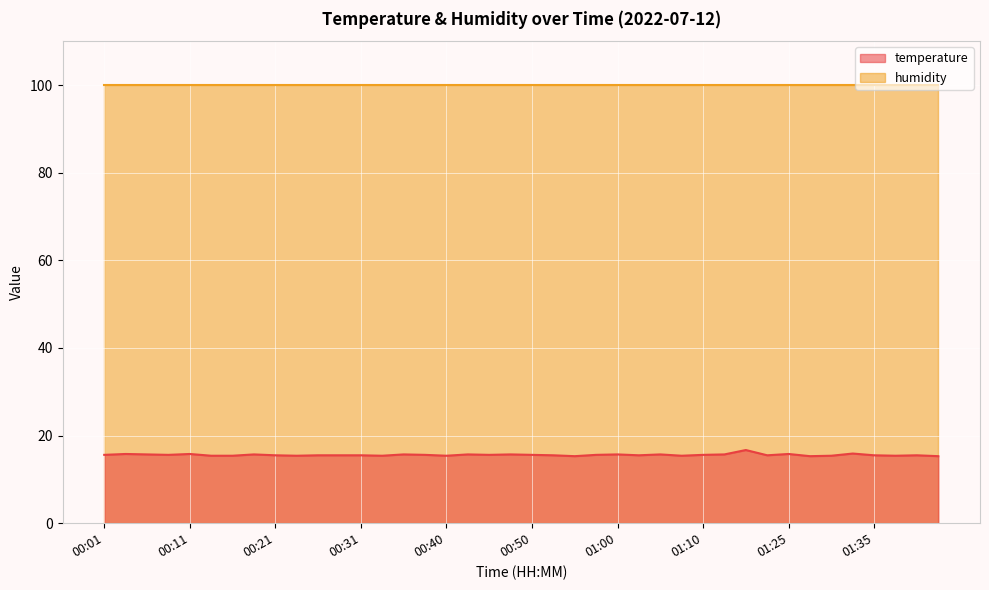

How many points are lower than both their immediate neighbors (excluding endpoints)?

11